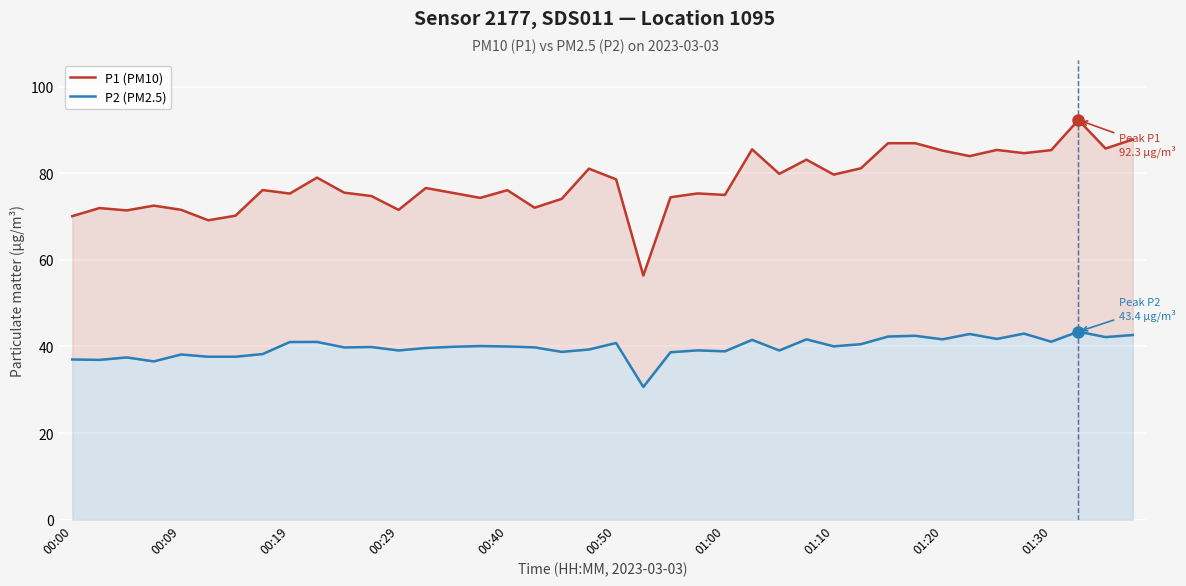

Which series has the largest range (max minus min)?

P1 (PM10)